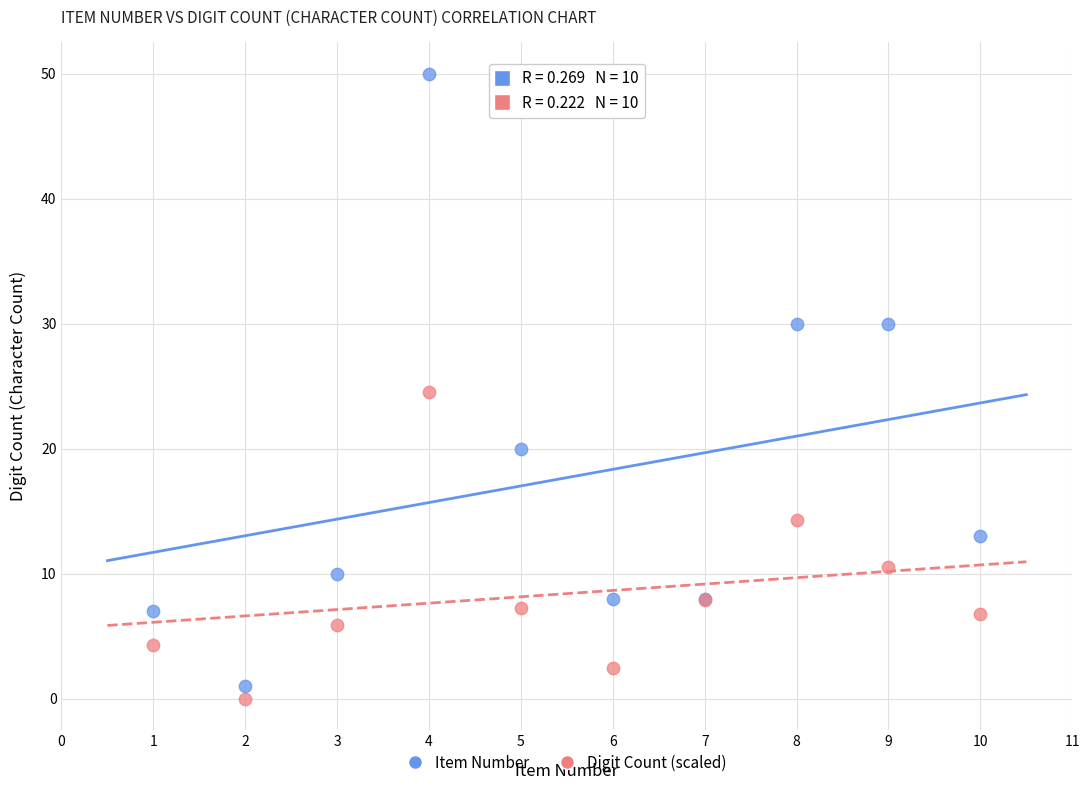

Which series contains the highest Y value?

Item Number